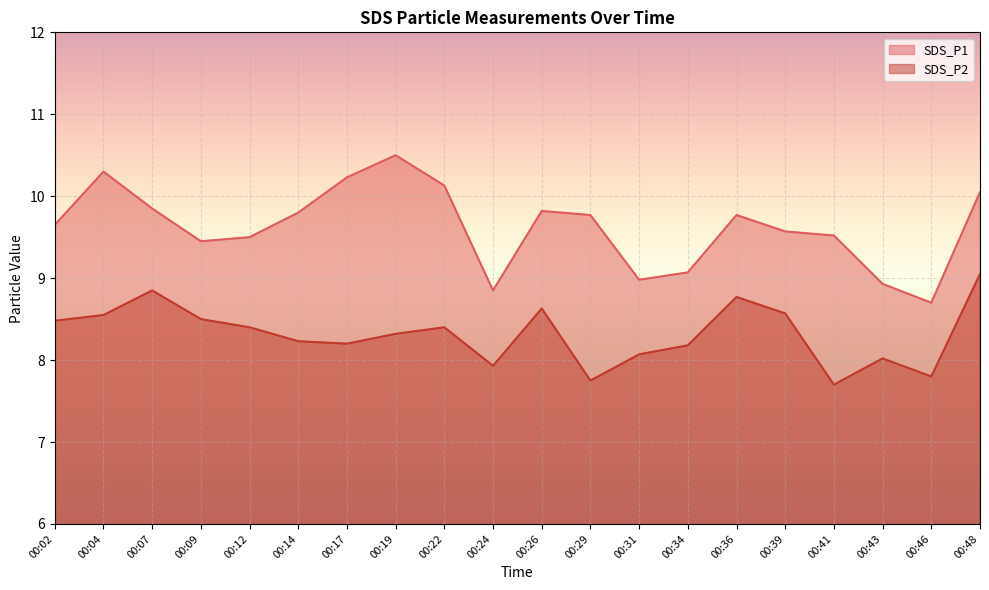

Rank the categories by SDS_P2 value from highest to lowest.

00:48, 00:07, 00:36, 00:26, 00:39, 00:04, 00:09, 00:02, 00:12, 00:22, 00:19, 00:14, 00:17, 00:34, 00:31, 00:43, 00:24, 00:46, 00:29, 00:41